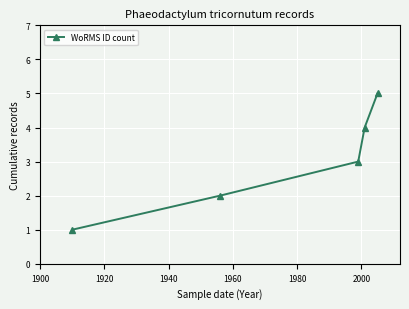

Does the chart have visible grid lines?

Yes